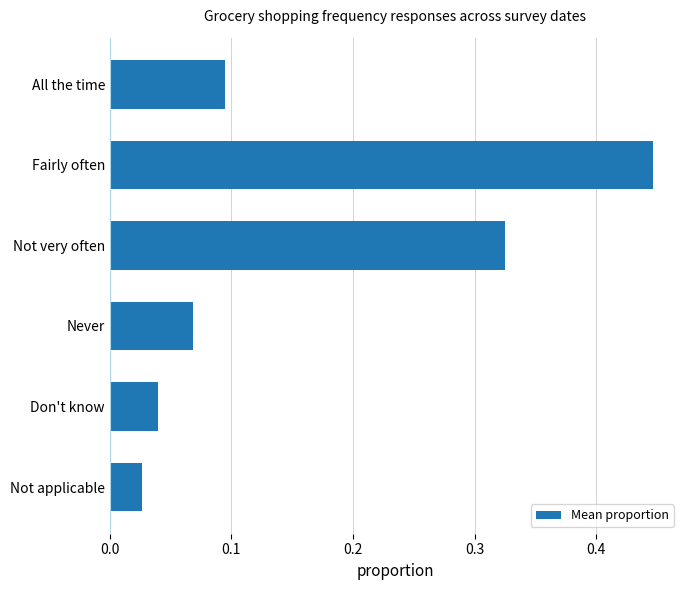

Where is the data nearest to the value 0?

Not applicable